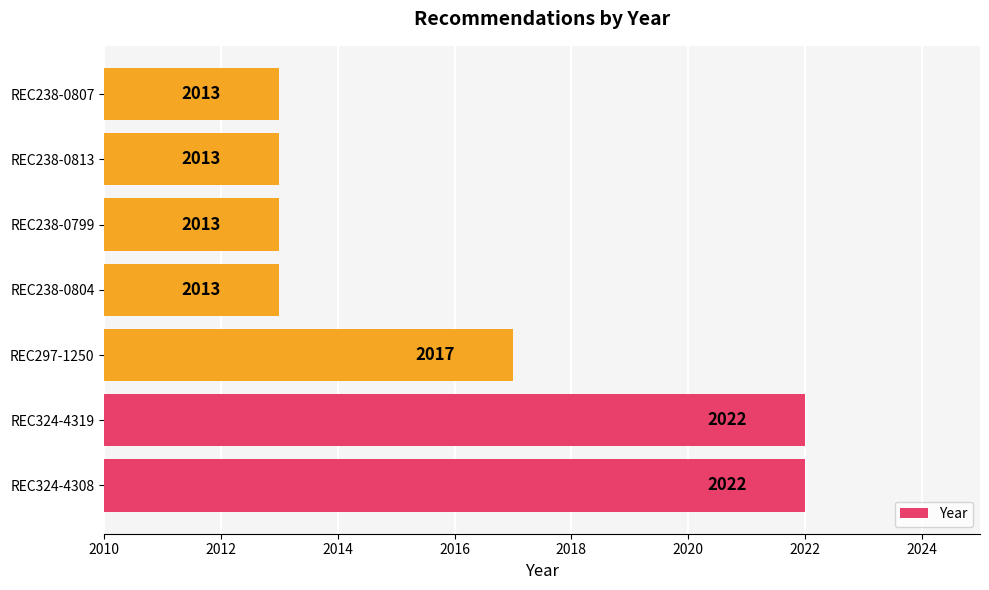

What is the average value?

2016